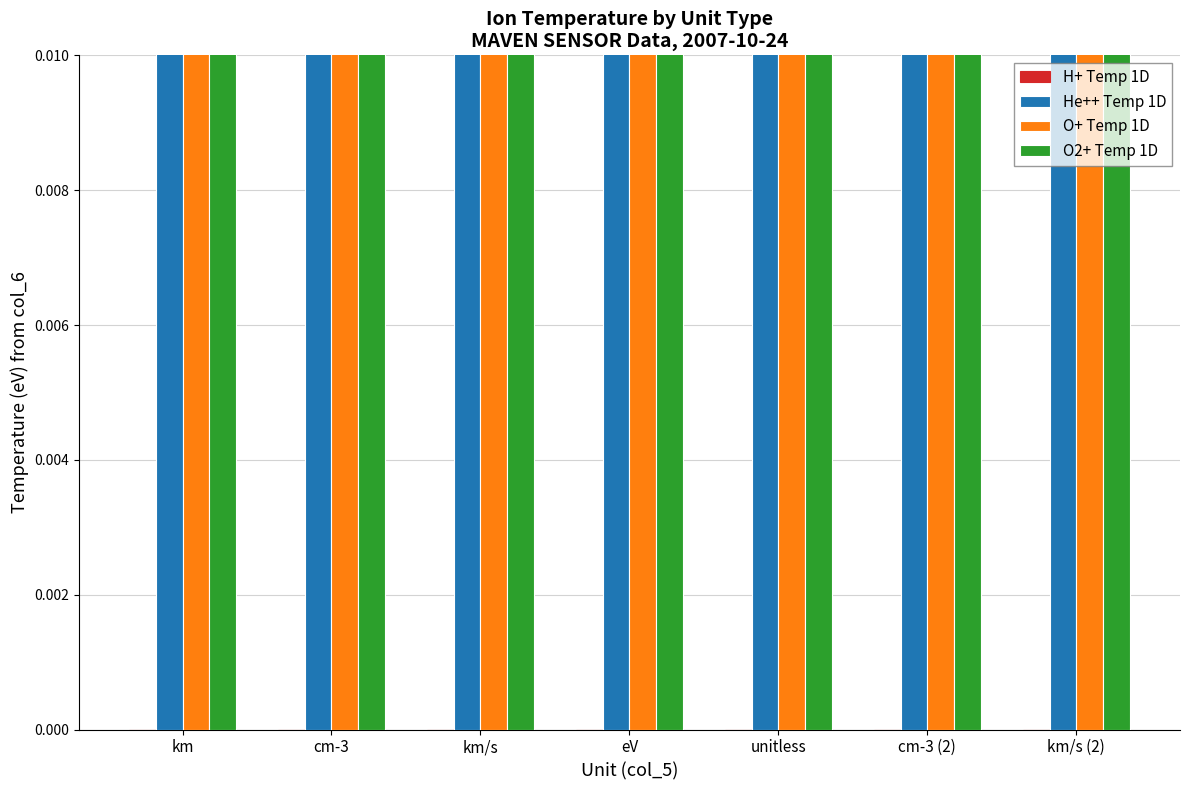

How many bars are there in total?

28